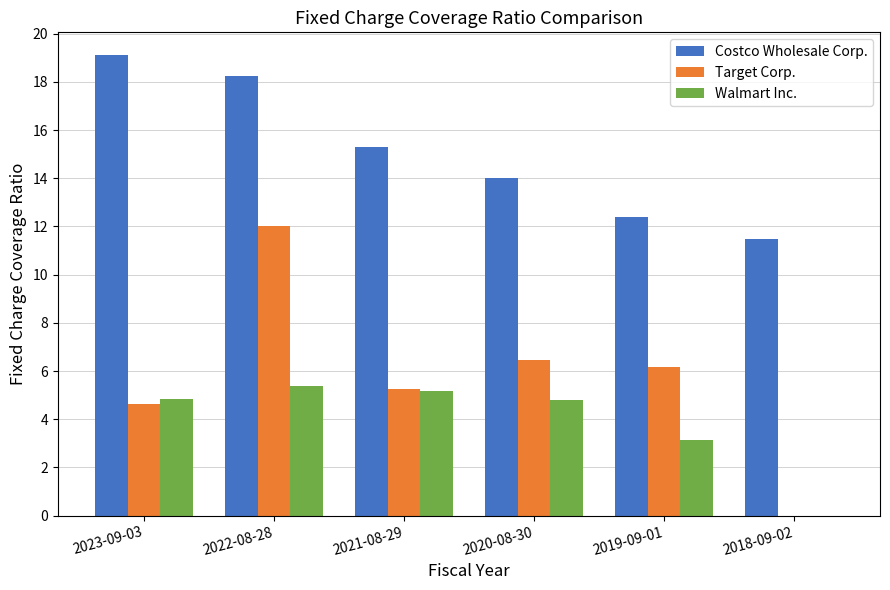

At which label does Walmart Inc. first exceed 4?

2023-09-03